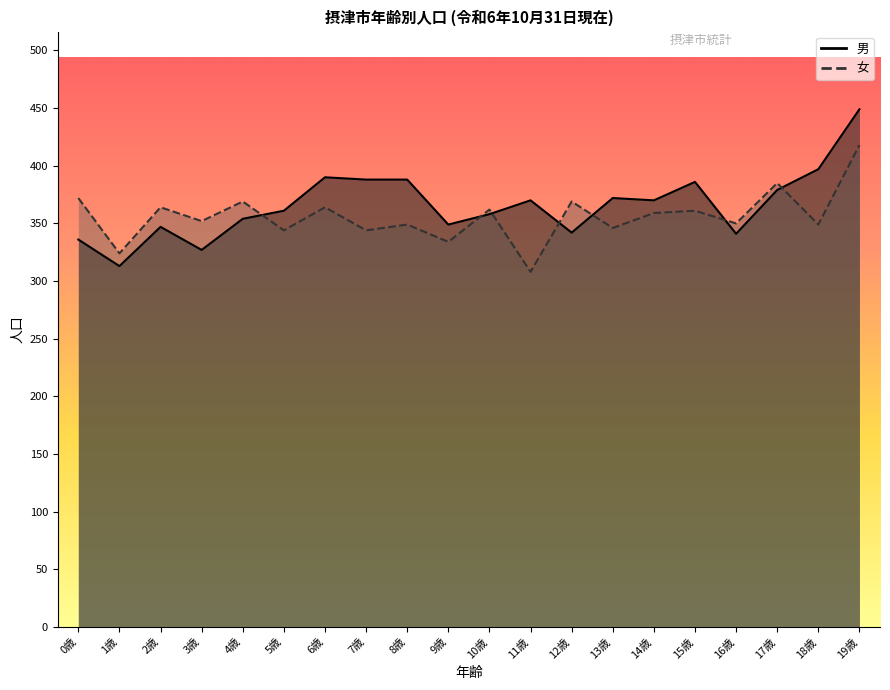

How many intersections are there between 女 and 男?

7